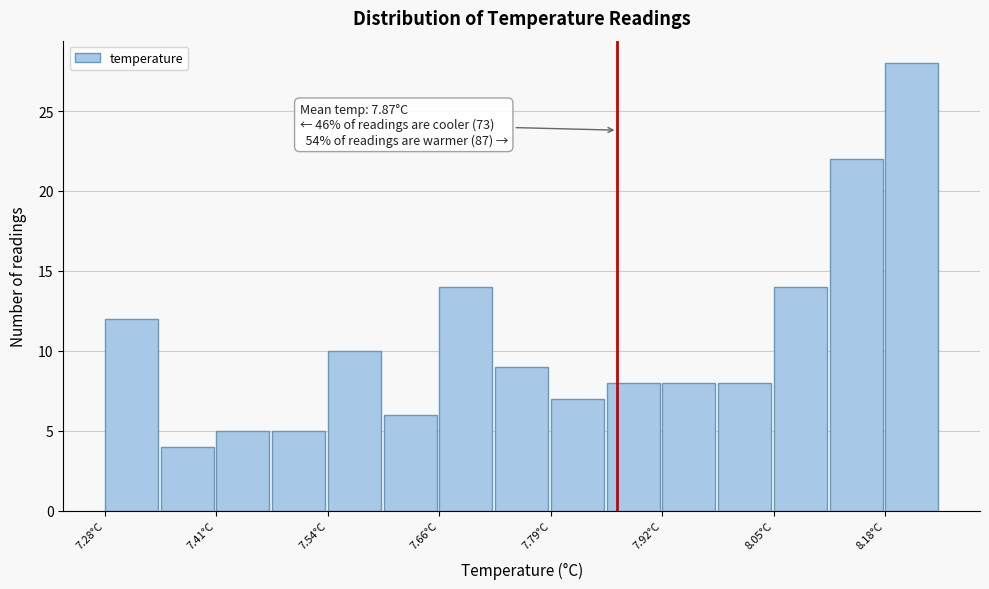

Around what value on the x-axis is the tallest bar? Give the approximate position of its centre, as read against the axis.

8.20